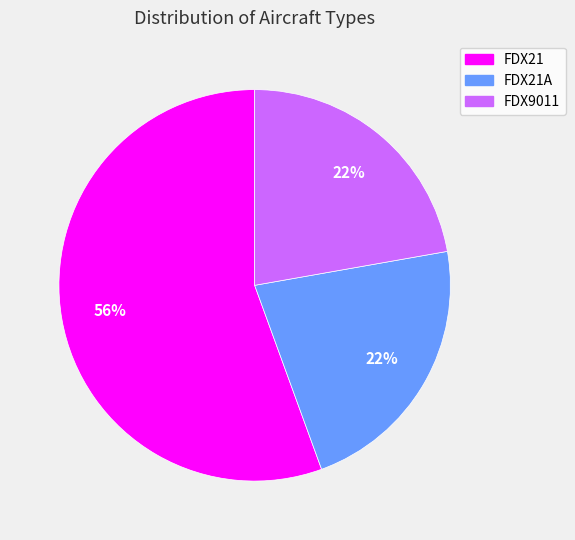

Is it true that FDX21A is 30% of the pie?

False